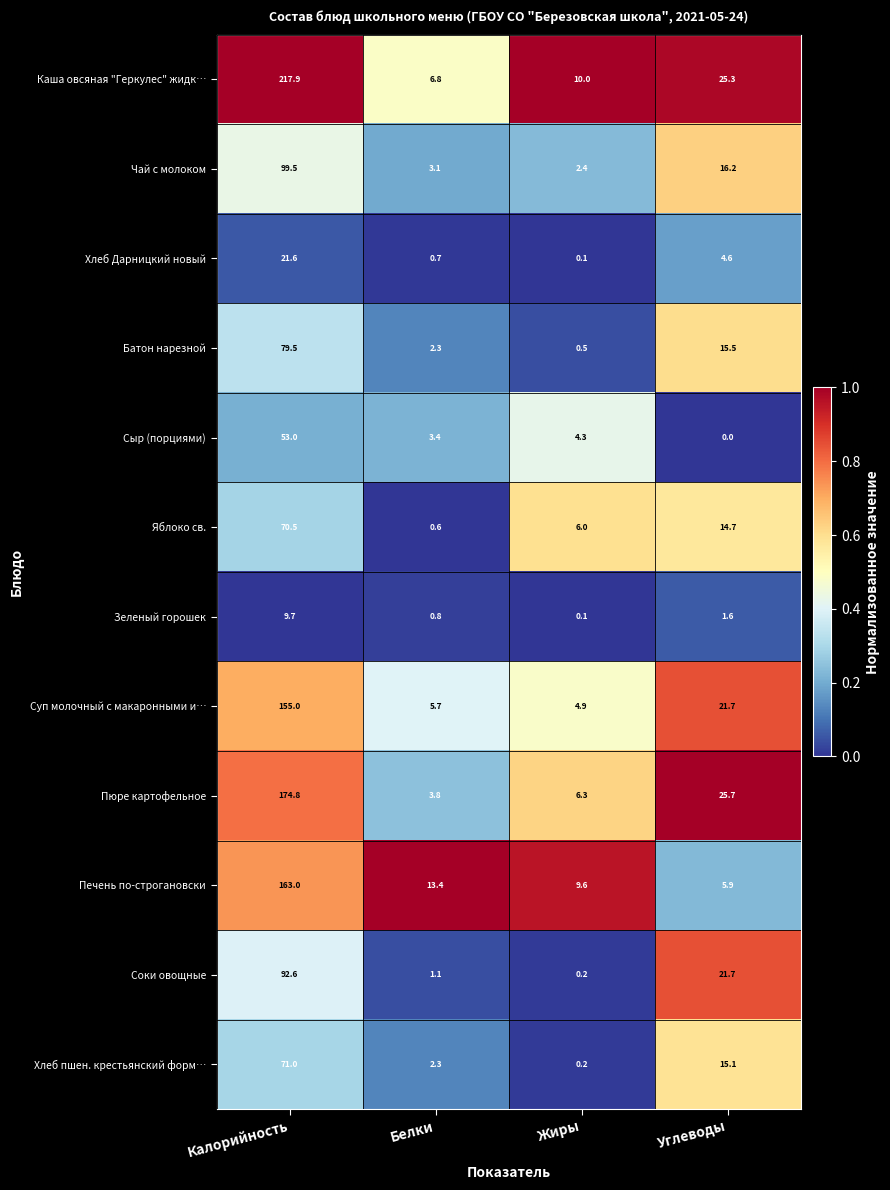

What is the difference between the maximum and minimum values in the Хлеб пшен. крестьянский форм… series?

70.8